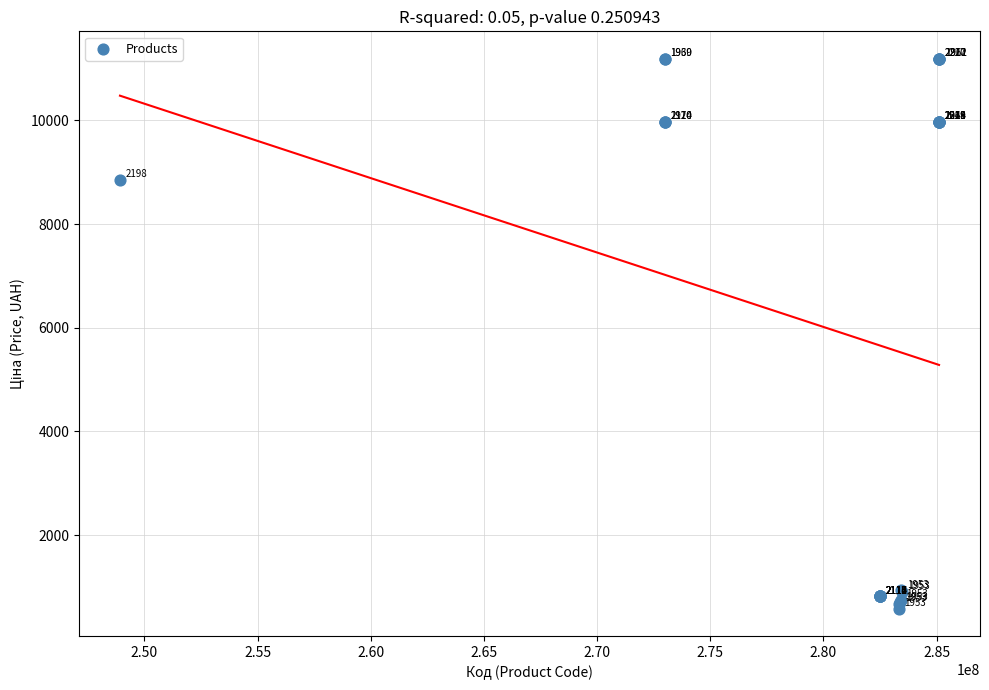

What Y value in the scatter plot is closest to 5886?

8856.7